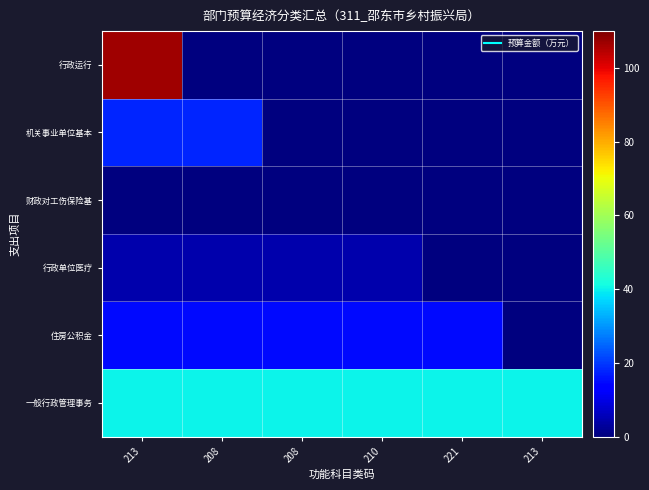

Reading left to right, list all the values displayed in this chart.

行政运行: 213=106.7	208=0.0	208=0.0	210=0.0	221=0.0	213=0.0
机关事业单位基本: 213=17.8	208=17.8	208=0.0	210=0.0	221=0.0	213=0.0
财政对工伤保险基: 213=0.3	208=0.3	208=0.3	210=0.0	221=0.0	213=0.0
行政单位医疗: 213=4.6	208=4.6	208=4.6	210=4.6	221=0.0	213=0.0
住房公积金: 213=14.9	208=14.9	208=14.9	210=14.9	221=14.9	213=0.0
一般行政管理事务: 213=40.0	208=40.0	208=40.0	210=40.0	221=40.0	213=40.0